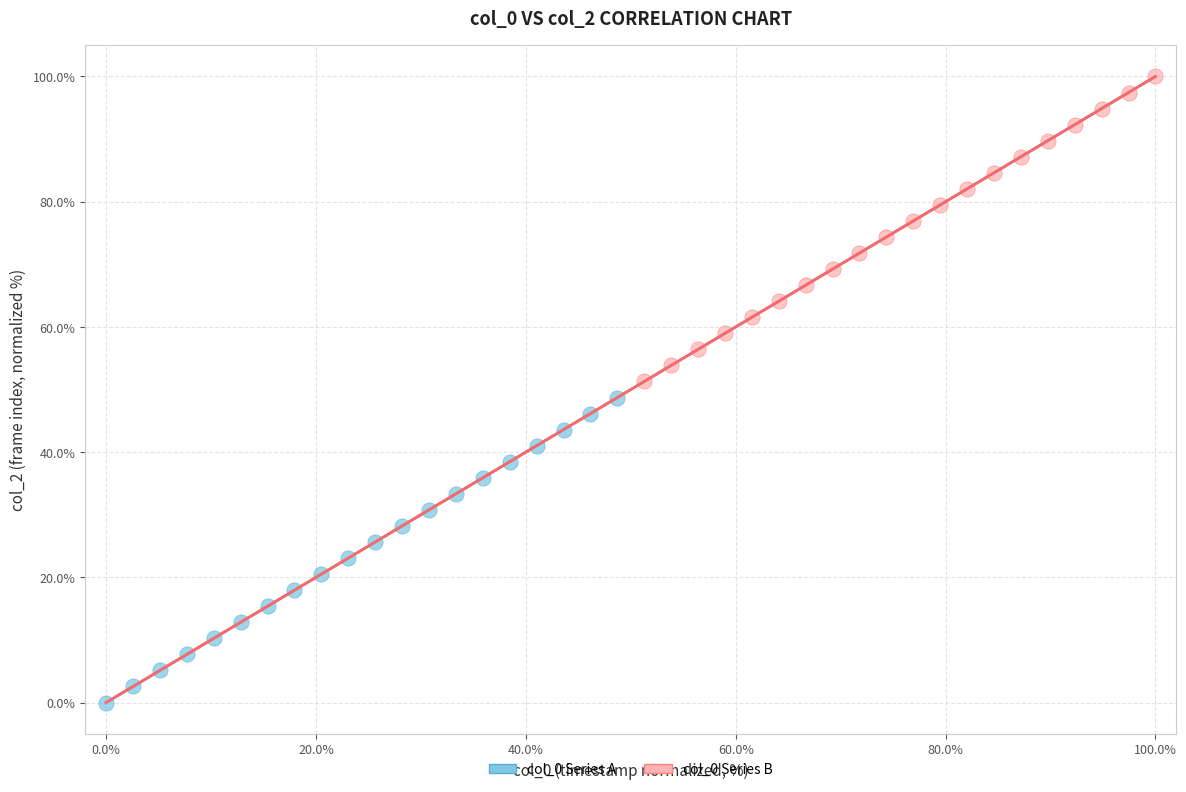

Which series contains the highest Y value?

col_0 Series B